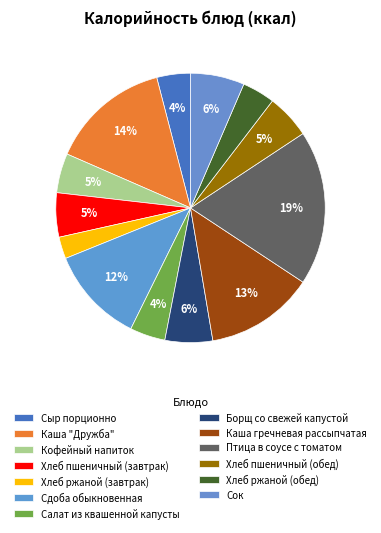

What percentage do Каша "Дружба" and Кофейный напиток together represent?

19.2%